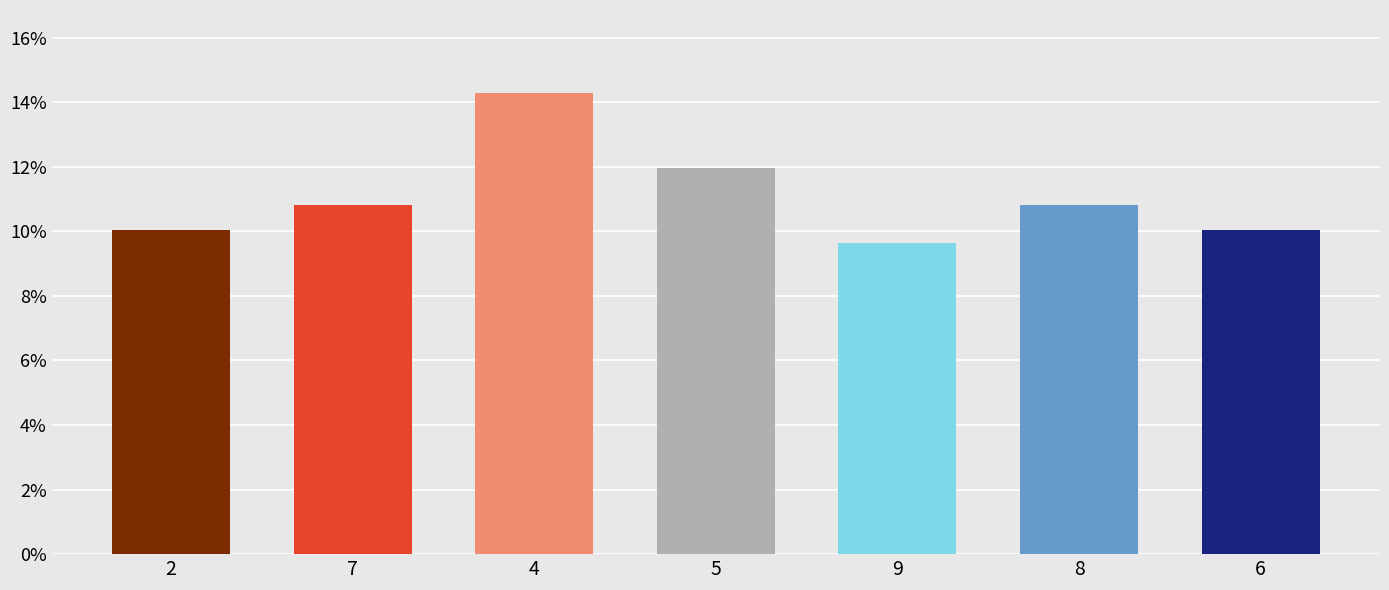

How many values are between 0 and 1?

7